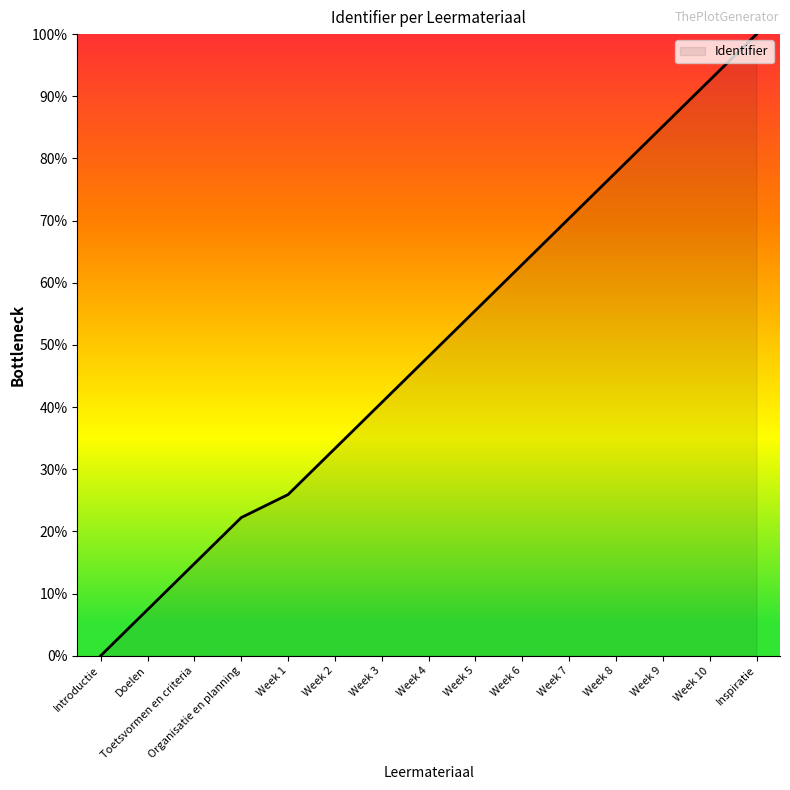

Reading left to right, extract all data points from this chart.

Introductie=0.0	Doelen=7.4	Toetsvormen en criteria=14.8	Organisatie en planning=22.2	Week 1=25.9	Week 2=33.3	Week 3=40.7	Week 4=48.1	Week 5=55.6	Week 6=63.0	Week 7=70.4	Week 8=77.8	Week 9=85.2	Week 10=92.6	Inspiratie=100.0